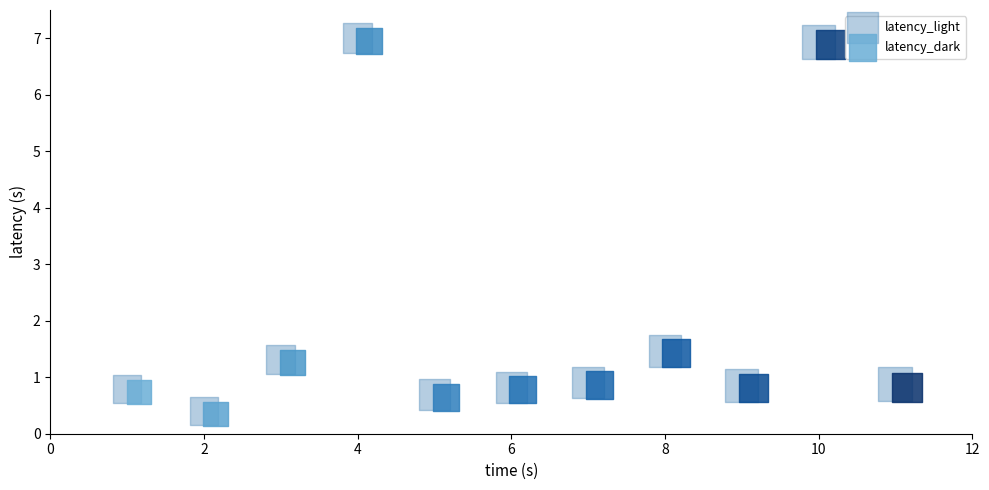

What are all the series names shown in the legend?

latency_light, latency_dark